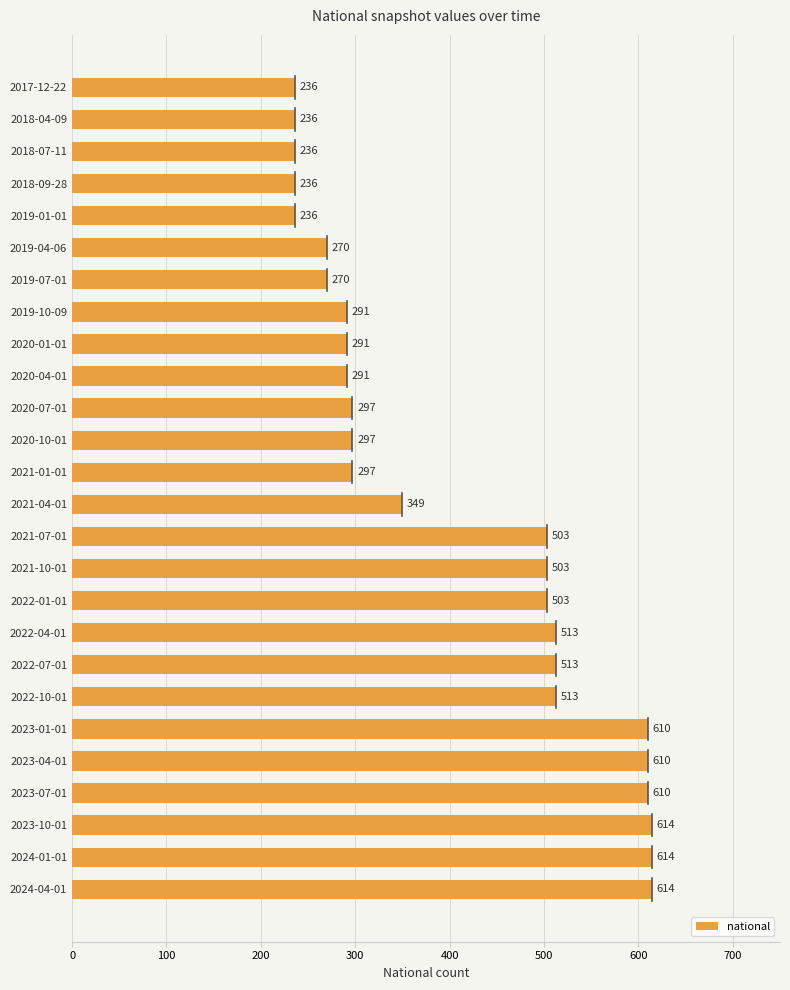

What is the difference between the maximum and minimum values?

378